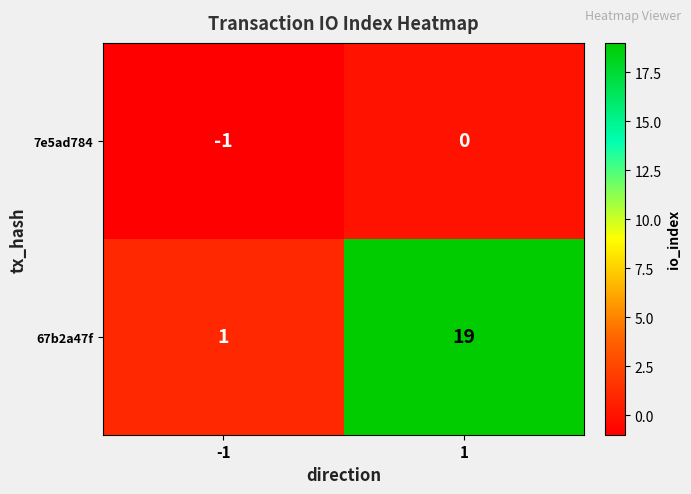

Rank the series by their average value, from lowest to highest.

7e5ad784, 67b2a47f